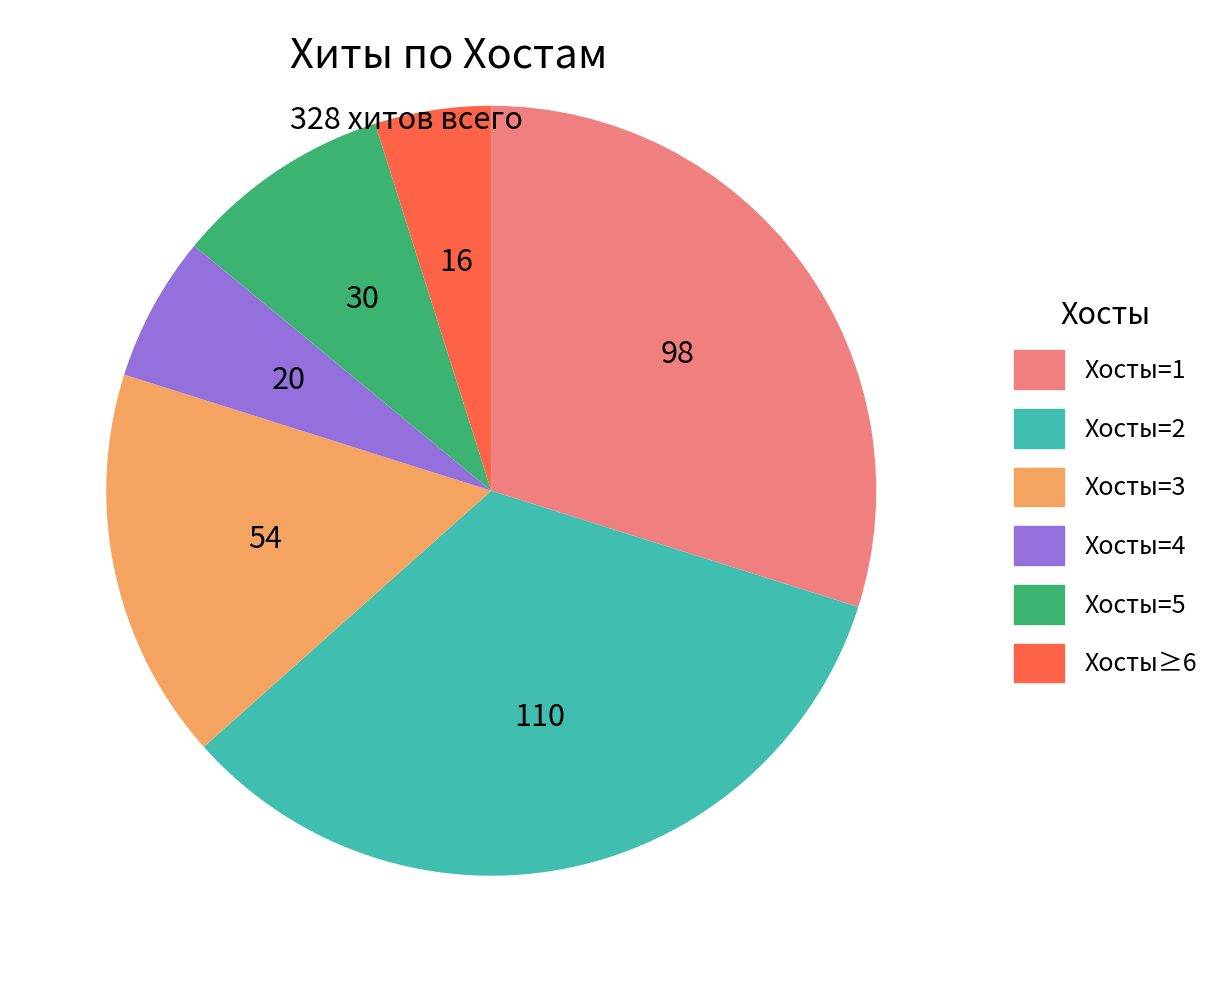

Which category has the biggest portion of the pie?

Хосты=2